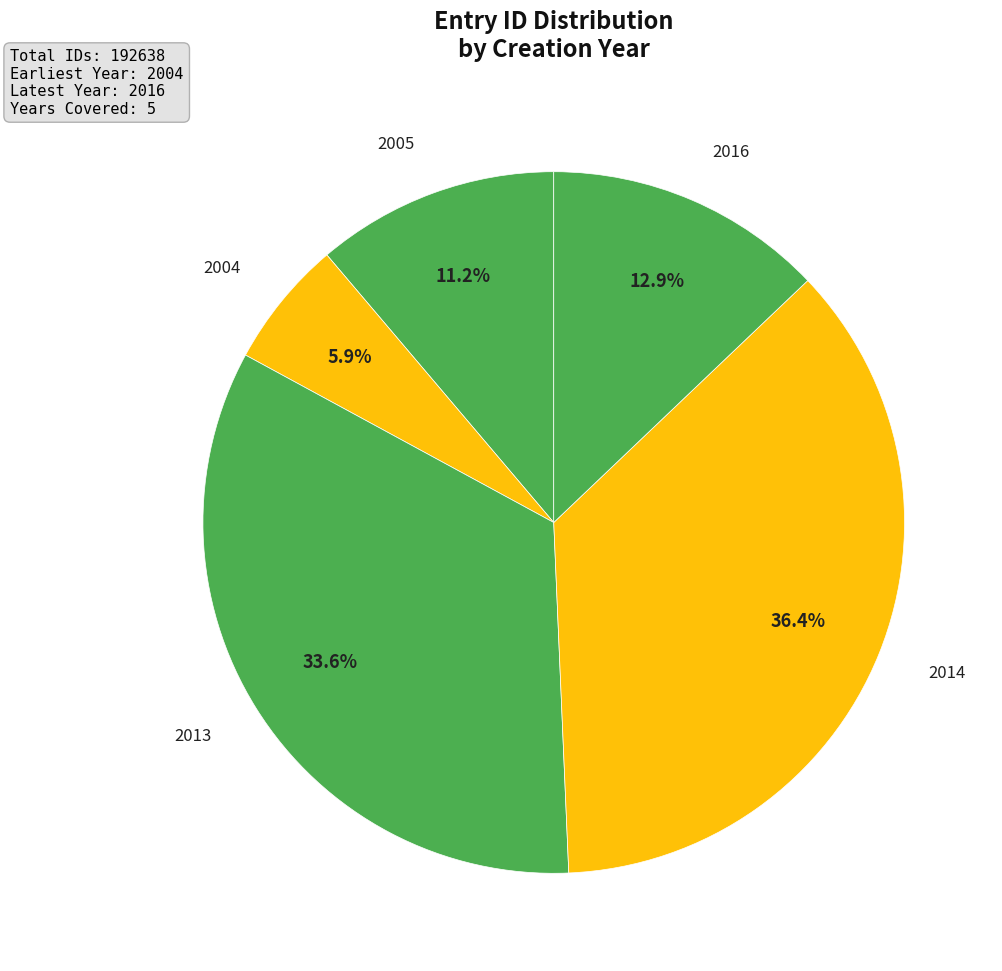

Is there a majority slice in this chart?

No